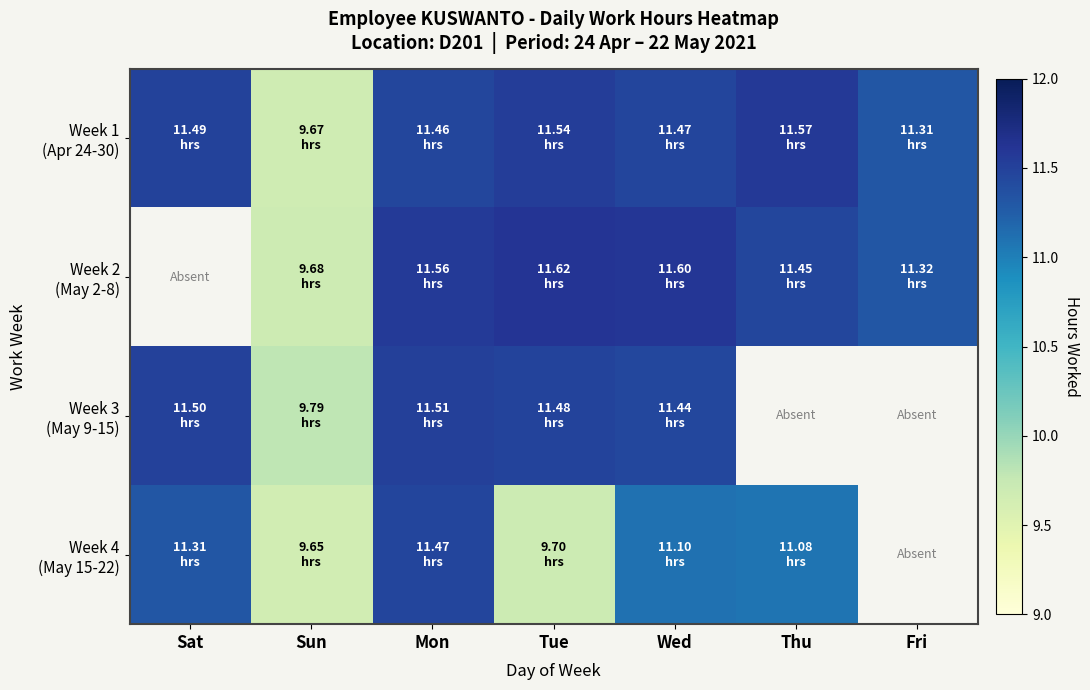

At which label does Week 3 (May 9-15) reach its minimum?

Sun